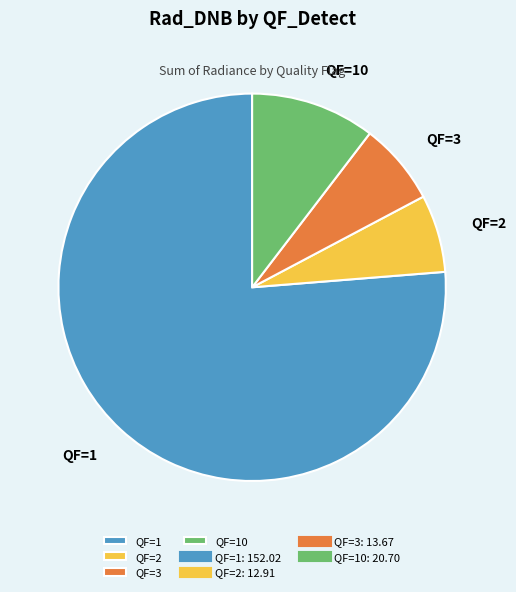

Does QF=3 represent more than half of the total?

No